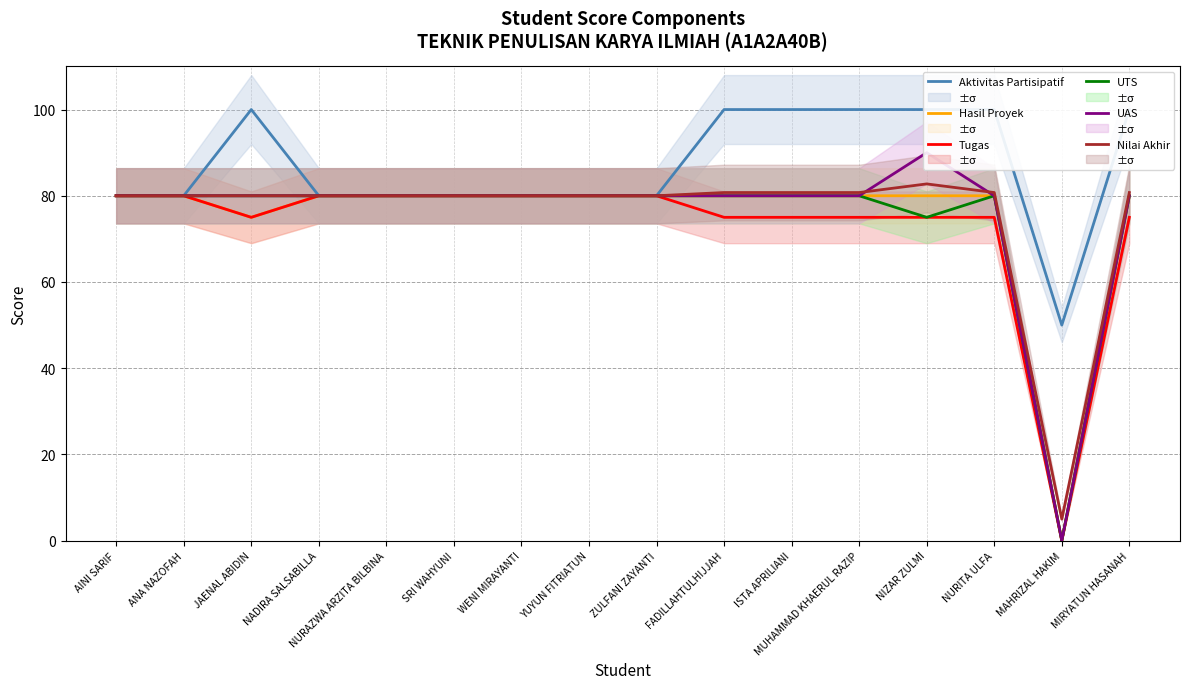

Reading left to right, list all the values displayed in this chart.

Aktivitas Partisipatif: AINI SARIF=80.0	ANA NAZOFAH=80.0	JAENAL ABIDIN=100.0	NADIRA SALSABILLA=80.0	NURAZWA ARZITA BILBINA=80.0	SRI WAHYUNI=80.0	WENI MIRAYANTI=80.0	YUYUN FITRIATUN=80.0	ZULFANI ZAYANTI=80.0	FADILLAHTULHIJJAH=100.0	ISTA APRILIANI=100.0	MUHAMMAD KHAERUL RAZIP=100.0	NIZAR ZULMI=100.0	NURITA ULFA=100.0	MAHRIZAL HAKIM=50.0	MIRYATUN HASANAH=100.0
Hasil Proyek: AINI SARIF=80.0	ANA NAZOFAH=80.0	JAENAL ABIDIN=75.0	NADIRA SALSABILLA=80.0	NURAZWA ARZITA BILBINA=80.0	SRI WAHYUNI=80.0	WENI MIRAYANTI=80.0	YUYUN FITRIATUN=80.0	ZULFANI ZAYANTI=80.0	FADILLAHTULHIJJAH=80.0	ISTA APRILIANI=80.0	MUHAMMAD KHAERUL RAZIP=80.0	NIZAR ZULMI=80.0	NURITA ULFA=80.0	MAHRIZAL HAKIM=0.0	MIRYATUN HASANAH=80.0
Tugas: AINI SARIF=80.0	ANA NAZOFAH=80.0	JAENAL ABIDIN=75.0	NADIRA SALSABILLA=80.0	NURAZWA ARZITA BILBINA=80.0	SRI WAHYUNI=80.0	WENI MIRAYANTI=80.0	YUYUN FITRIATUN=80.0	ZULFANI ZAYANTI=80.0	FADILLAHTULHIJJAH=75.0	ISTA APRILIANI=75.0	MUHAMMAD KHAERUL RAZIP=75.0	NIZAR ZULMI=75.0	NURITA ULFA=75.0	MAHRIZAL HAKIM=0.0	MIRYATUN HASANAH=75.0
UTS: AINI SARIF=80.0	ANA NAZOFAH=80.0	JAENAL ABIDIN=80.0	NADIRA SALSABILLA=80.0	NURAZWA ARZITA BILBINA=80.0	SRI WAHYUNI=80.0	WENI MIRAYANTI=80.0	YUYUN FITRIATUN=80.0	ZULFANI ZAYANTI=80.0	FADILLAHTULHIJJAH=80.0	ISTA APRILIANI=80.0	MUHAMMAD KHAERUL RAZIP=80.0	NIZAR ZULMI=75.0	NURITA ULFA=80.0	MAHRIZAL HAKIM=0.0	MIRYATUN HASANAH=80.0
UAS: AINI SARIF=80.0	ANA NAZOFAH=80.0	JAENAL ABIDIN=80.0	NADIRA SALSABILLA=80.0	NURAZWA ARZITA BILBINA=80.0	SRI WAHYUNI=80.0	WENI MIRAYANTI=80.0	YUYUN FITRIATUN=80.0	ZULFANI ZAYANTI=80.0	FADILLAHTULHIJJAH=80.0	ISTA APRILIANI=80.0	MUHAMMAD KHAERUL RAZIP=80.0	NIZAR ZULMI=90.0	NURITA ULFA=80.0	MAHRIZAL HAKIM=0.0	MIRYATUN HASANAH=80.0
Nilai Akhir: AINI SARIF=80.0	ANA NAZOFAH=80.0	JAENAL ABIDIN=80.0	NADIRA SALSABILLA=80.0	NURAZWA ARZITA BILBINA=80.0	SRI WAHYUNI=80.0	WENI MIRAYANTI=80.0	YUYUN FITRIATUN=80.0	ZULFANI ZAYANTI=80.0	FADILLAHTULHIJJAH=80.8	ISTA APRILIANI=80.8	MUHAMMAD KHAERUL RAZIP=80.8	NIZAR ZULMI=82.8	NURITA ULFA=80.8	MAHRIZAL HAKIM=5.0	MIRYATUN HASANAH=80.8